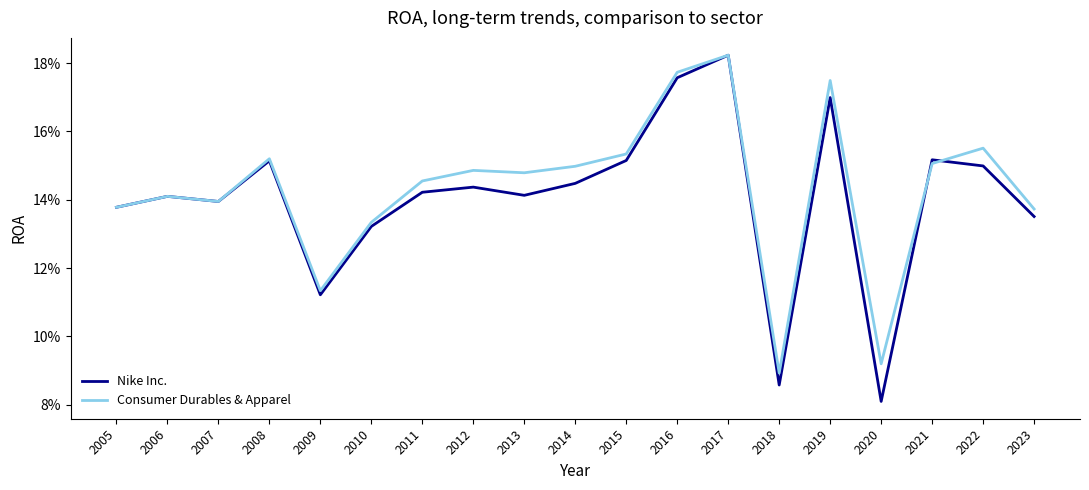

Is the value of Consumer Durables & Apparel at 2012 greater than the value of Nike Inc. at 2017?

No